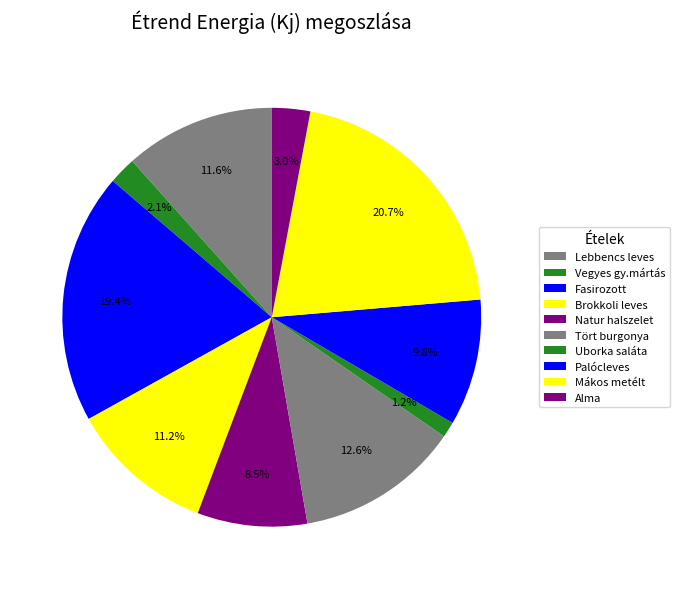

To the nearest percent, what is the combined percentage of Brokkoli leves and Alma?

14%